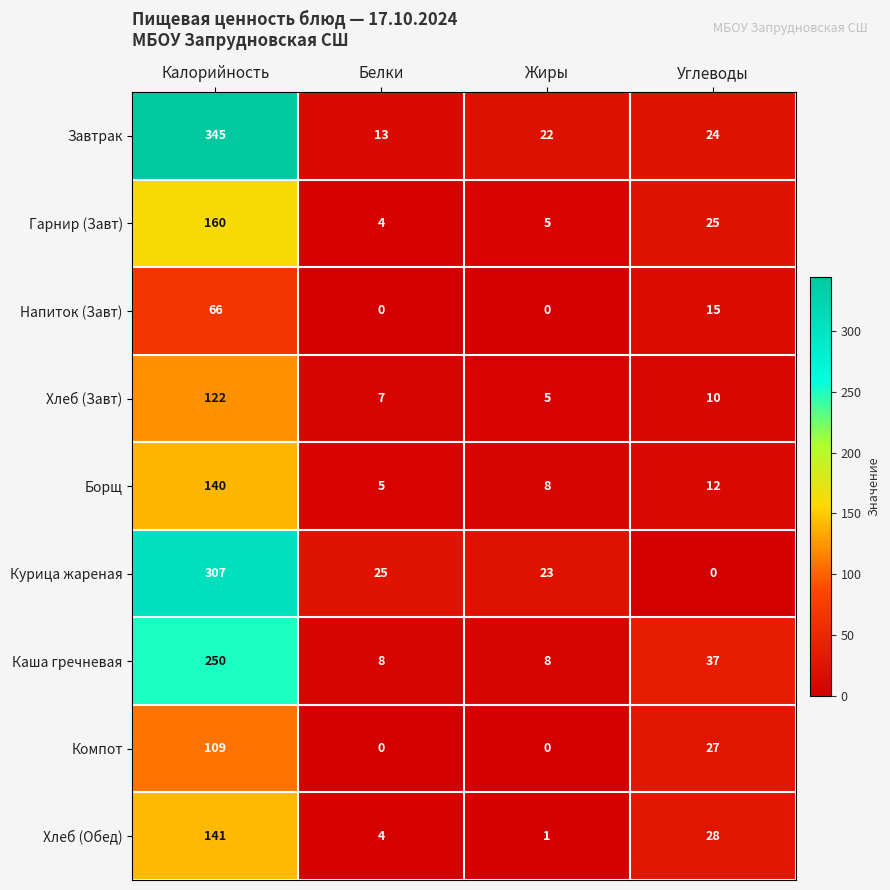

List the series in order of their peak value, lowest first.

Напиток (Завт), Компот, Хлеб (Завт), Борщ, Хлеб (Обед), Гарнир (Завт), Каша гречневая, Курица жареная, Завтрак